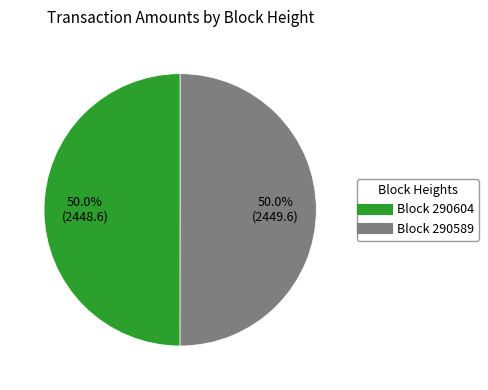

Count the number of slices in the pie.

2